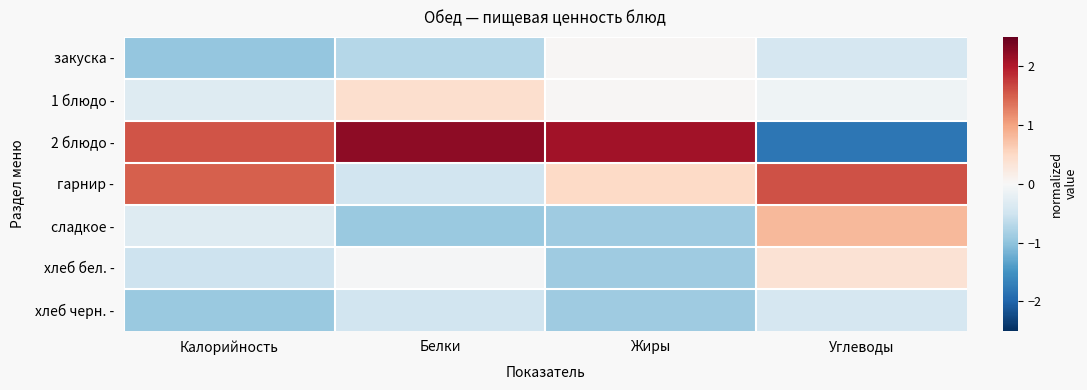

Which series has the largest total across all categories?

2 блюдо -